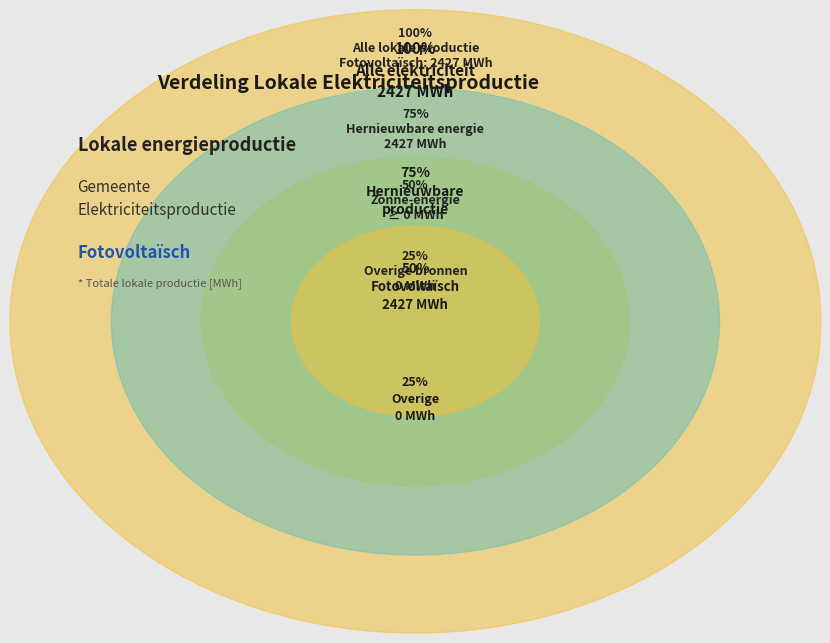

Which category accounts for the majority?

Fotovoltaïsche energie